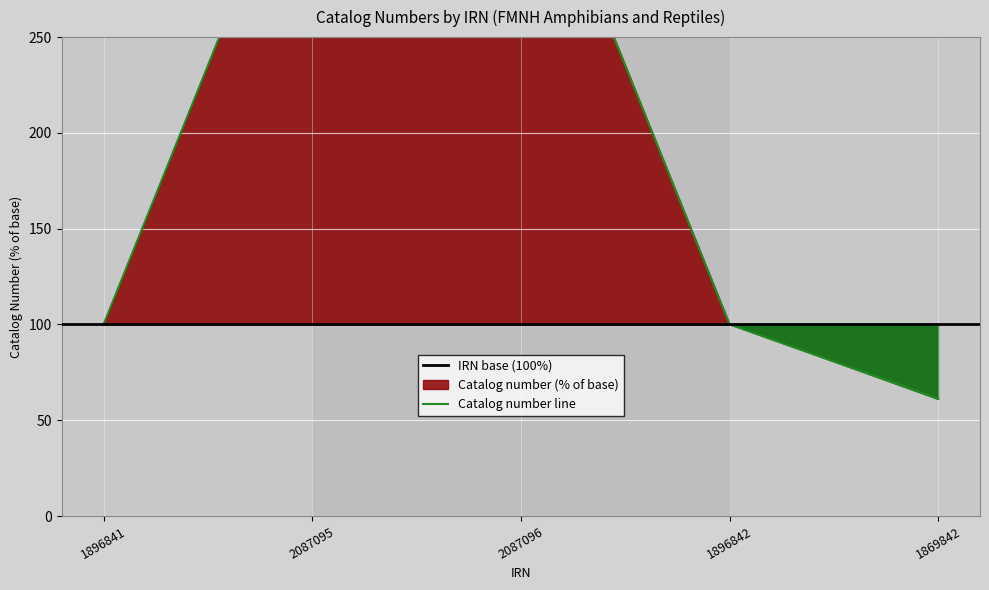

Which category has the lowest value across all series?

1869842